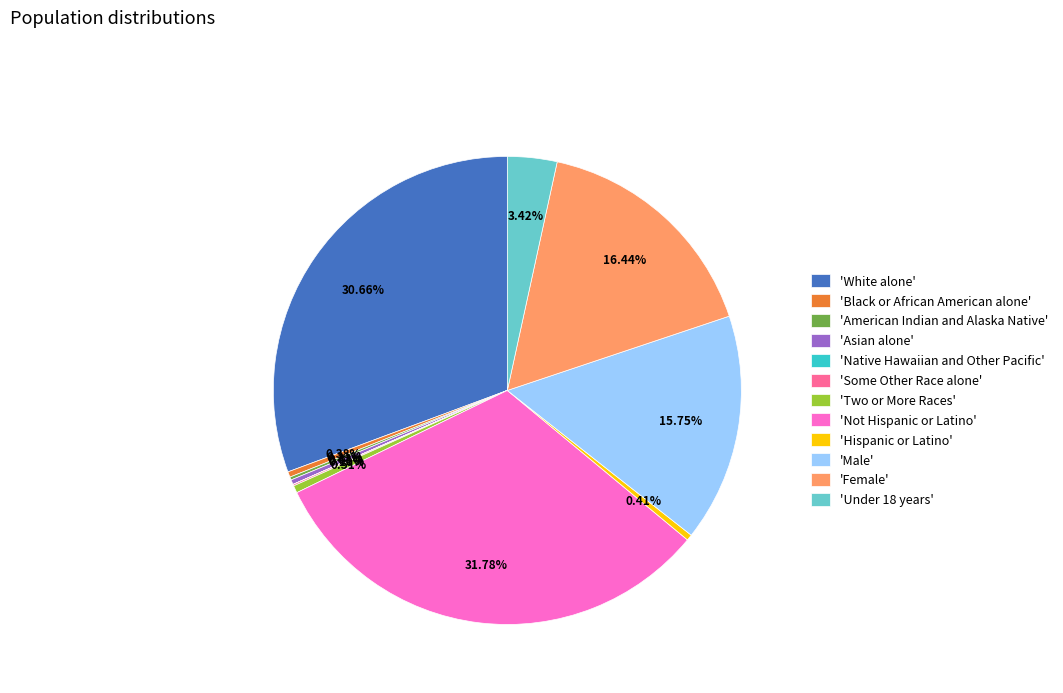

Which has a higher value, 'Male' or 'White alone'?

'White alone'